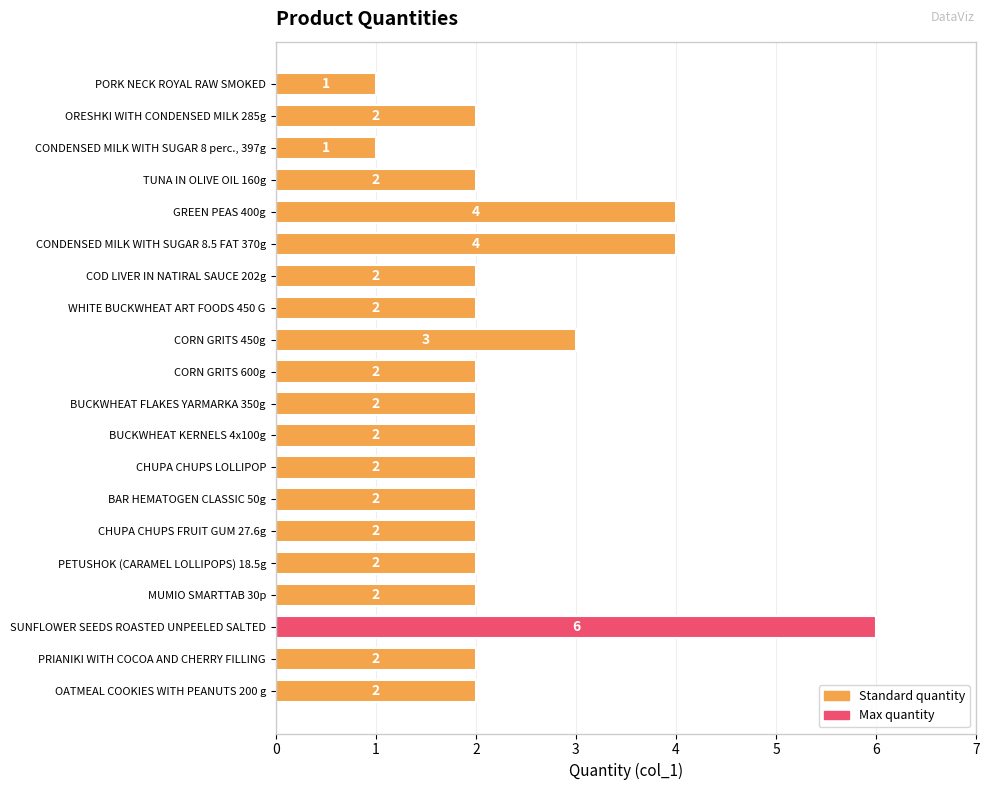

Is it true that the value at BAR HEMATOGEN CLASSIC 50g is 2?

True